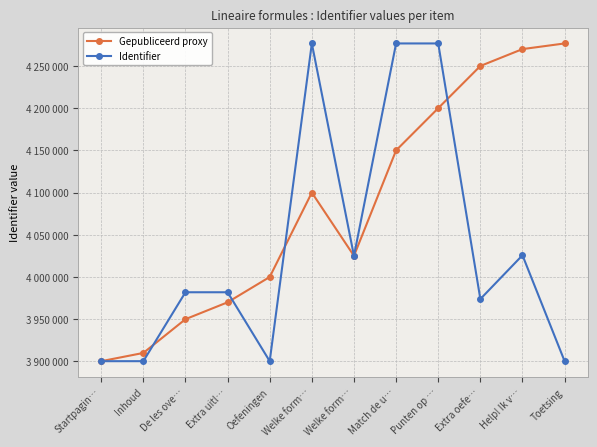

Does the chart have visible grid lines?

Yes